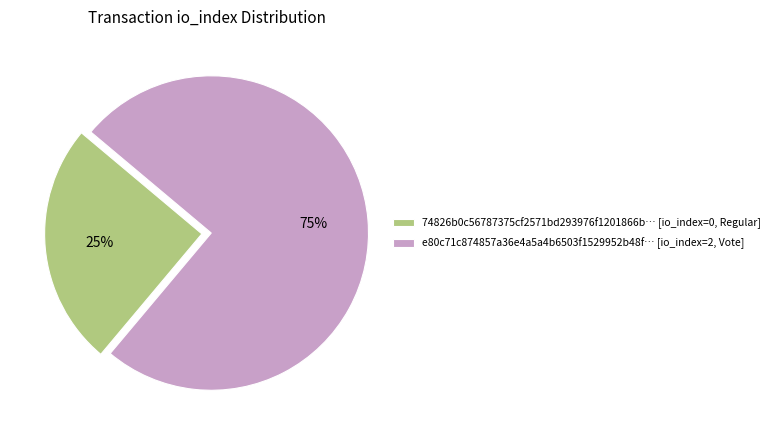

Rank the categories by value from highest to lowest.

e80c71c874857a36e4a5a4b6503f1529952b48f… [io_index=2, Vote], 74826b0c56787375cf2571bd293976f1201866b… [io_index=0, Regular]